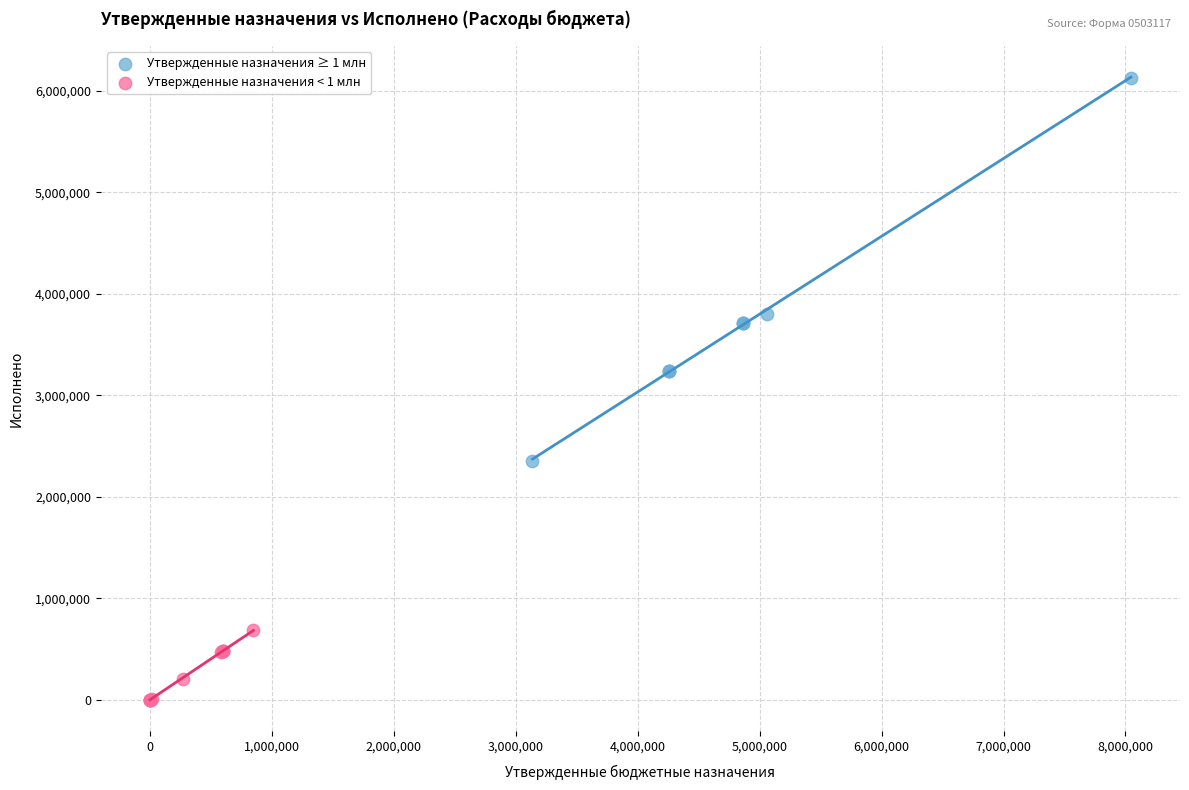

Which series contains the highest Y value?

Утвержденные назначения ≥ 1 млн